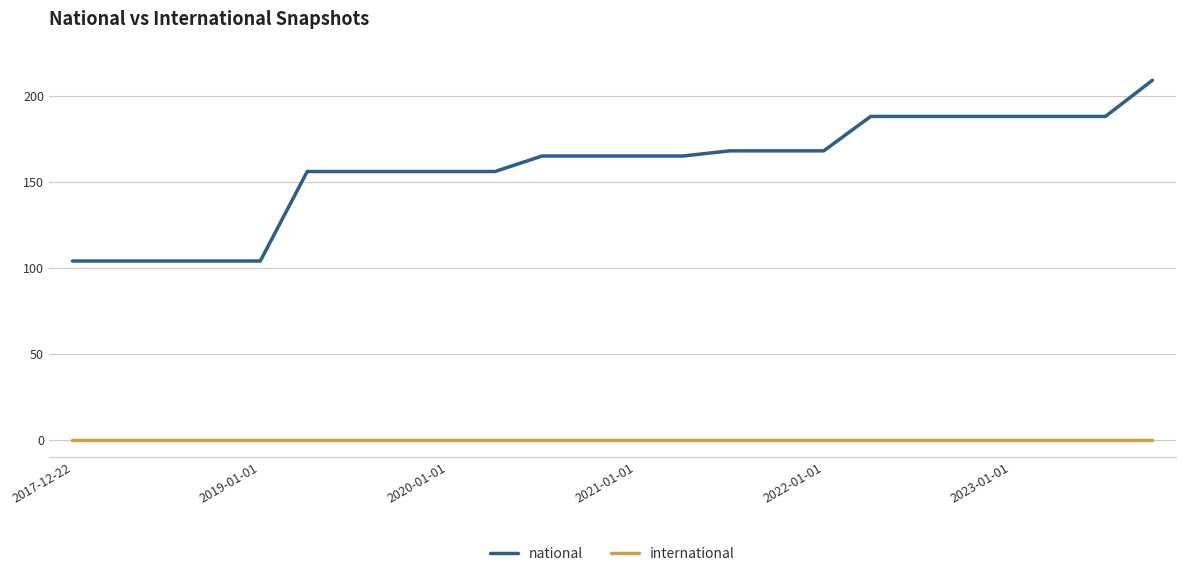

Which series has the largest range (max minus min)?

national